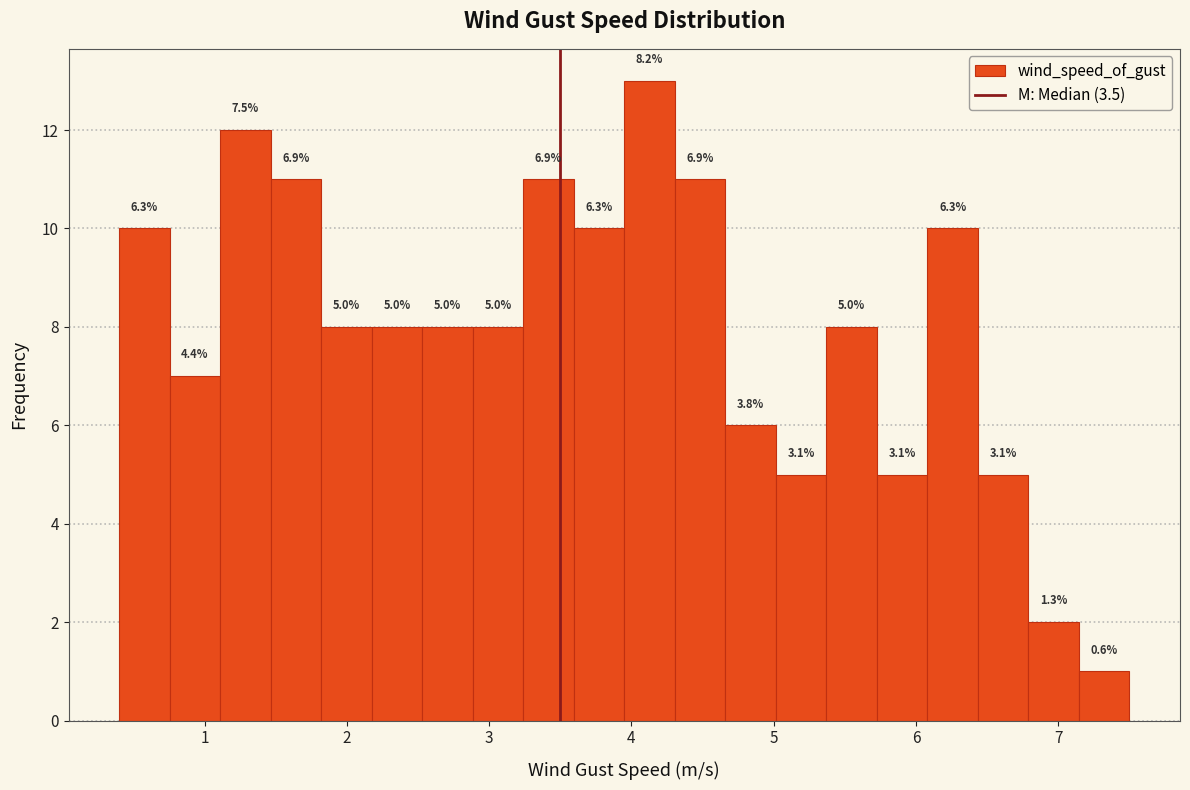

Read against the x-axis, roughly where is the centre of the tallest bar?

4.1